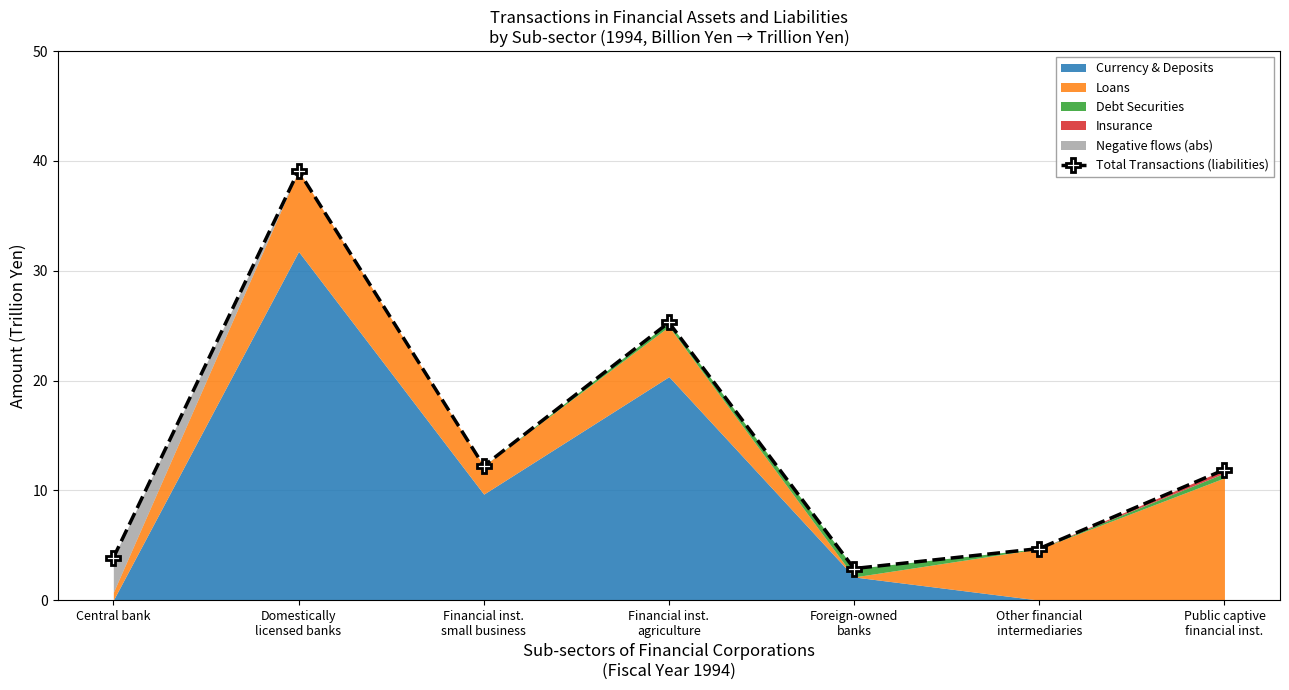

Which label corresponds to the smallest value in the chart?

Foreign-owned
banks